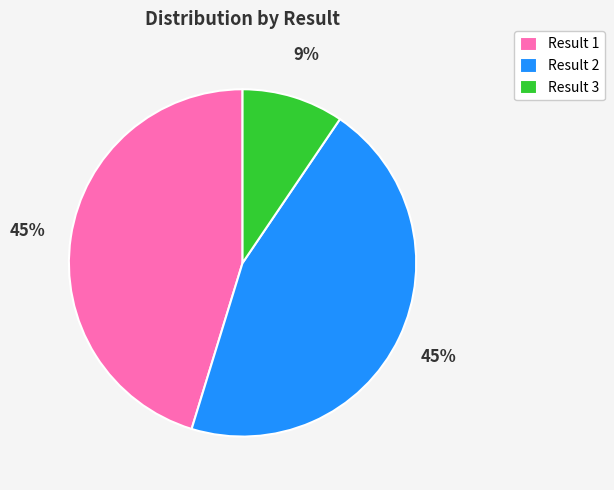

Which slice is the smallest?

Result 3